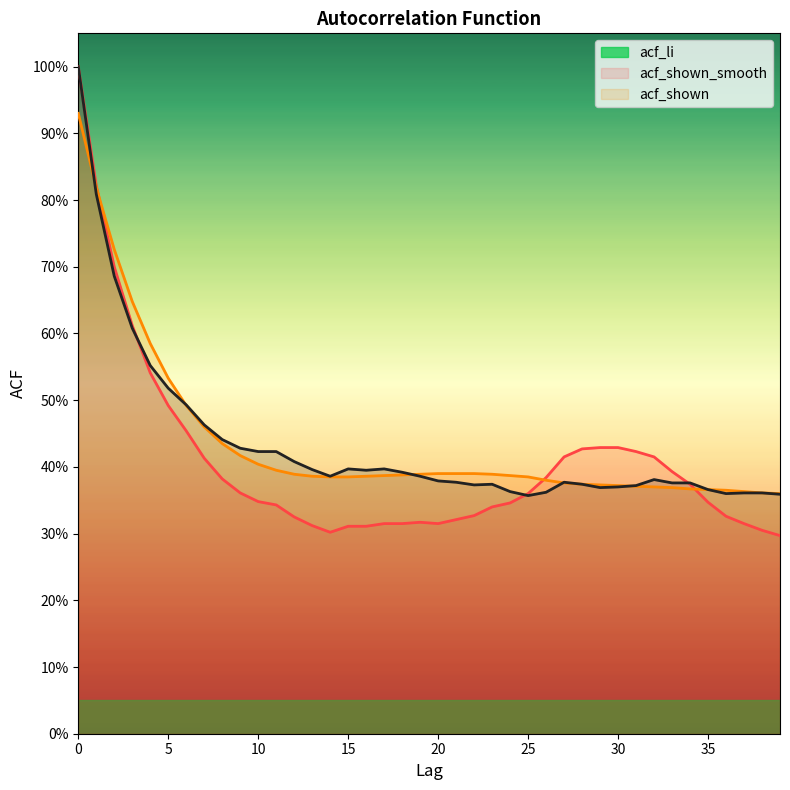

How many lines are shown in the chart?

3